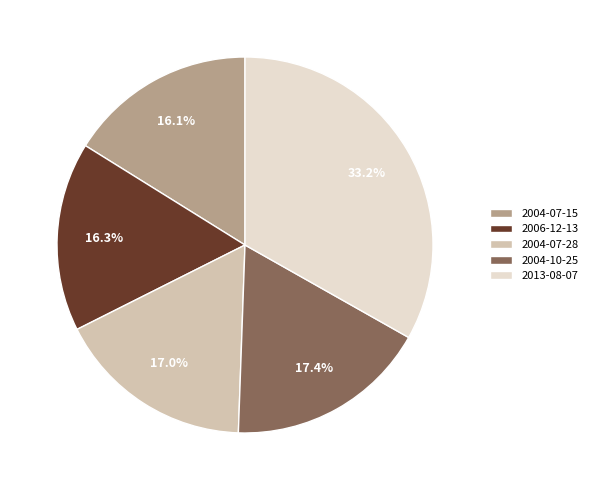

How many segments does this pie chart have?

5